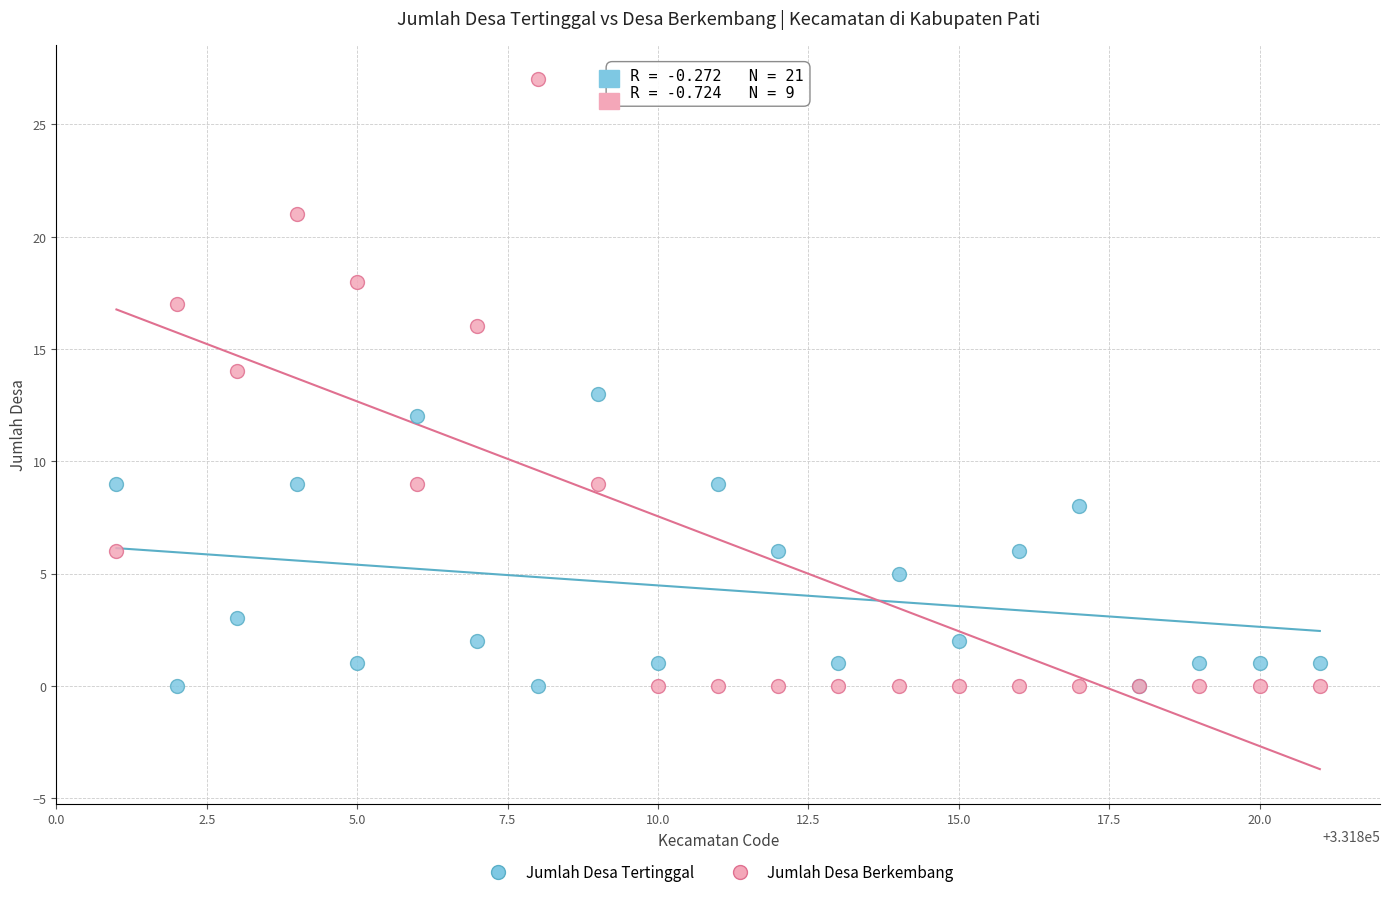

Which series has the widest spread of Y values?

Jumlah Desa Berkembang